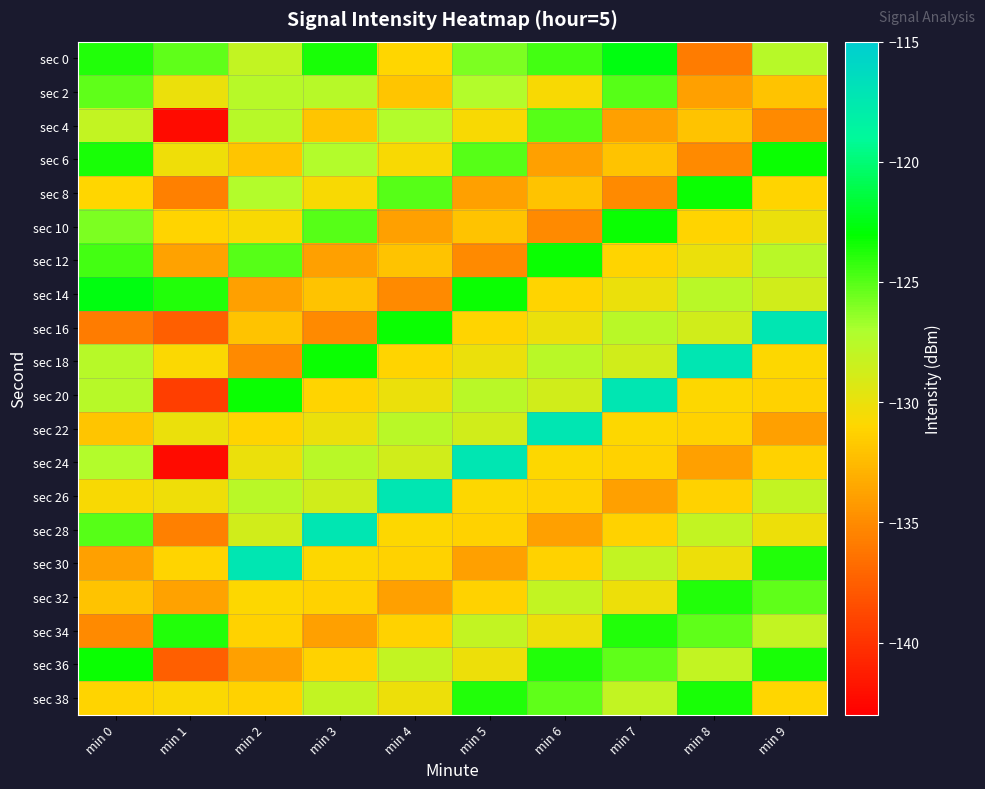

What is the spread (max minus min) of values at min 2?

17.8